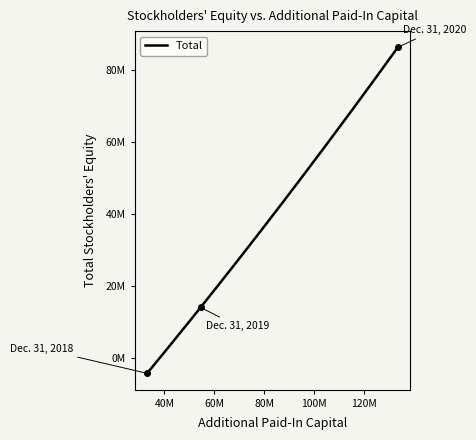

Which category has the lowest value across all series?

Dec. 31, 2018